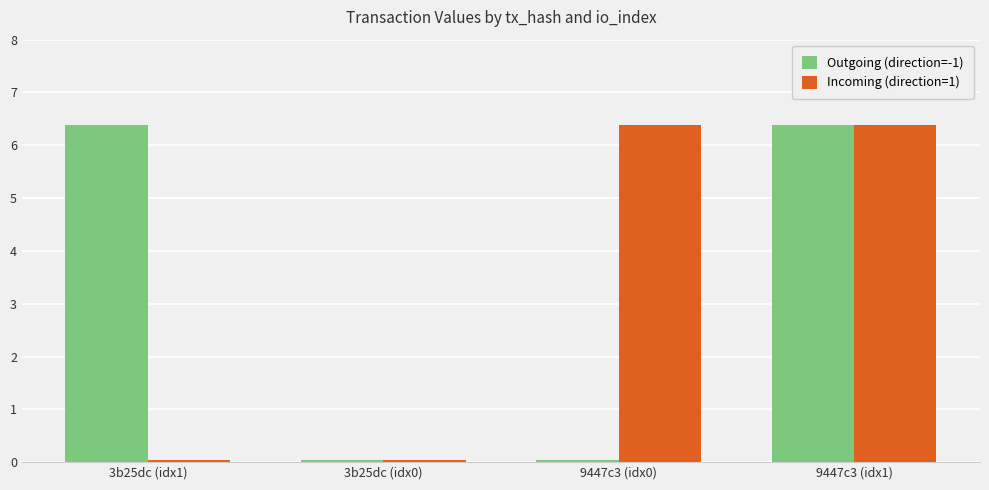

At which category is the sum across all series the highest?

9447c3 (idx1)